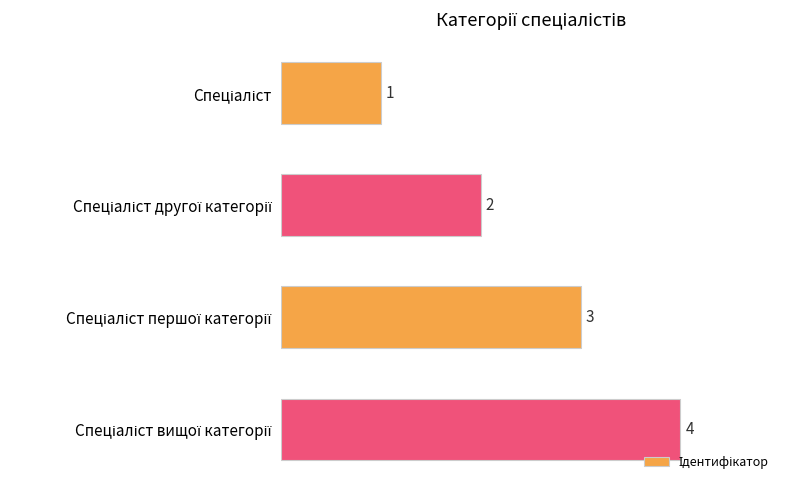

What is the sum of all values?

10